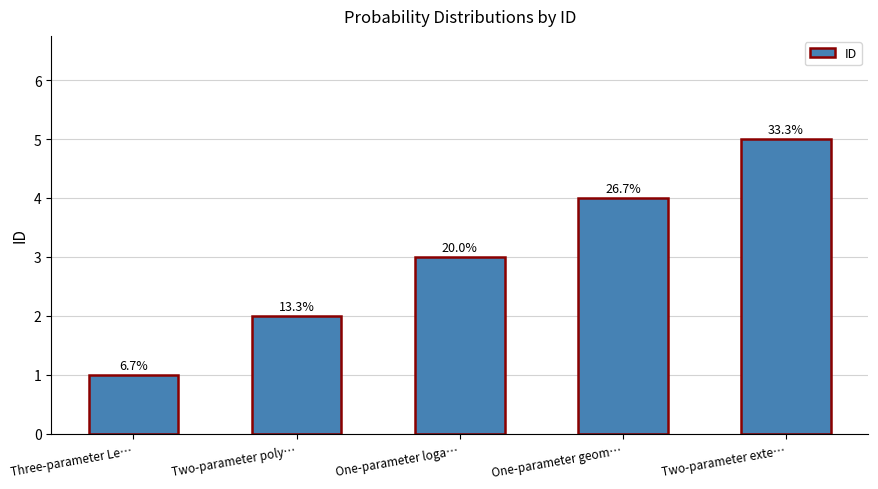

What is the average value?

3